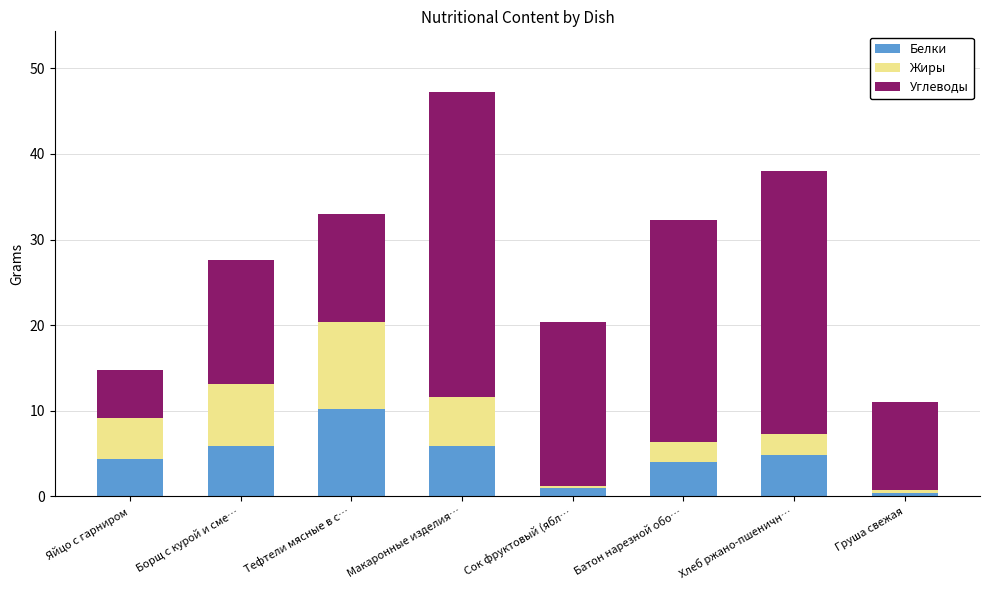

What is the highest value of the Белки series?

10.2